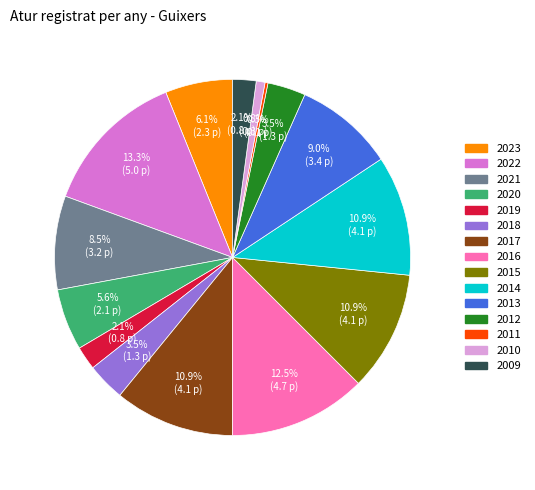

The 2009 slice represents 15% of the pie. True or false?

False